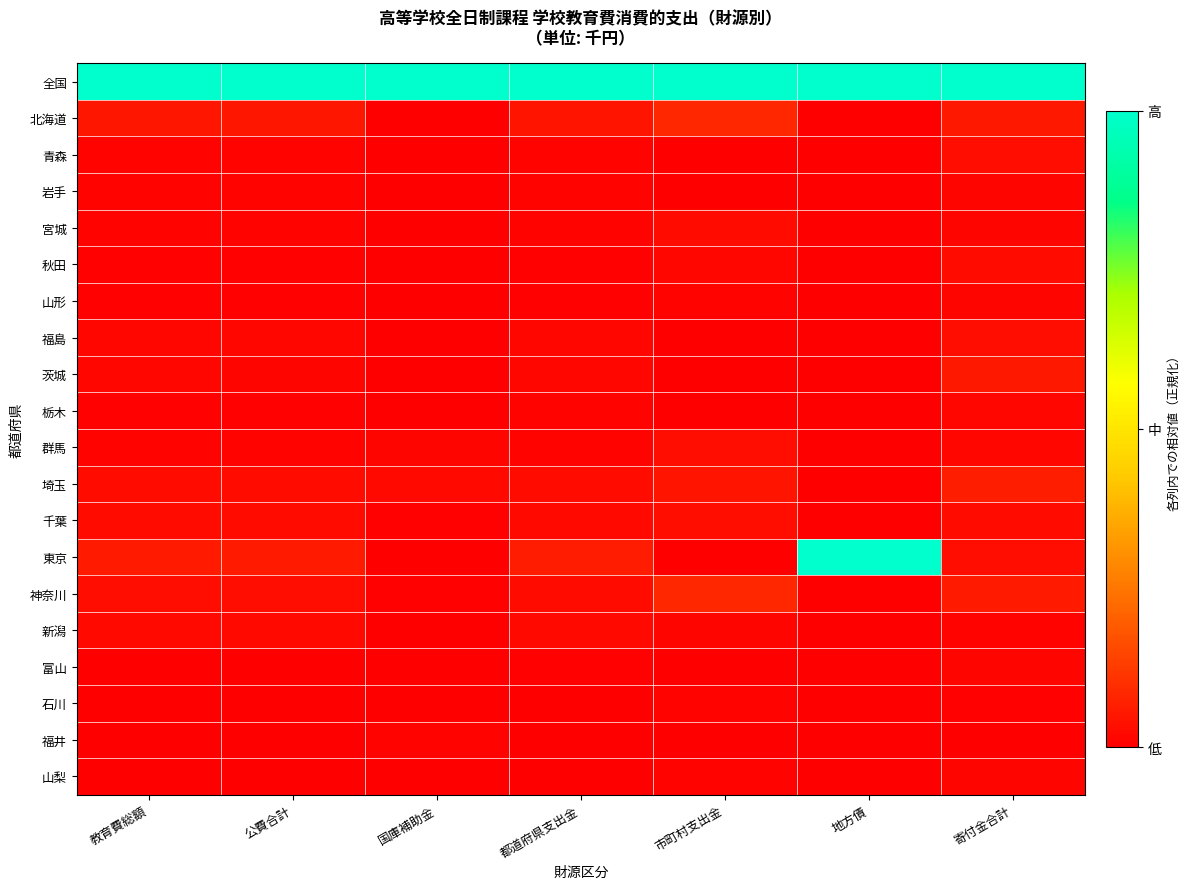

Reading left to right, list all the values displayed in this chart.

全国: 教育費総額=1.0	公費合計=1.0	国庫補助金=1.0	都道府県支出金=1.0	市町村支出金=1.0	地方債=1.0	寄付金合計=1.0
北海道: 教育費総額=0.0	公費合計=0.0	国庫補助金=0.0	都道府県支出金=0.0	市町村支出金=0.1	地方債=0.0	寄付金合計=0.1
青森: 教育費総額=0.0	公費合計=0.0	国庫補助金=0.0	都道府県支出金=0.0	市町村支出金=0.0	地方債=0.0	寄付金合計=0.0
岩手: 教育費総額=0.0	公費合計=0.0	国庫補助金=0.0	都道府県支出金=0.0	市町村支出金=0.0	地方債=0.0	寄付金合計=0.0
宮城: 教育費総額=0.0	公費合計=0.0	国庫補助金=0.0	都道府県支出金=0.0	市町村支出金=0.0	地方債=0.0	寄付金合計=0.0
秋田: 教育費総額=0.0	公費合計=0.0	国庫補助金=0.0	都道府県支出金=0.0	市町村支出金=0.0	地方債=0.0	寄付金合計=0.0
山形: 教育費総額=0.0	公費合計=0.0	国庫補助金=0.0	都道府県支出金=0.0	市町村支出金=0.0	地方債=0.0	寄付金合計=0.0
福島: 教育費総額=0.0	公費合計=0.0	国庫補助金=0.0	都道府県支出金=0.0	市町村支出金=0.0	地方債=0.0	寄付金合計=0.0
茨城: 教育費総額=0.0	公費合計=0.0	国庫補助金=0.0	都道府県支出金=0.0	市町村支出金=0.0	地方債=0.0	寄付金合計=0.1
栃木: 教育費総額=0.0	公費合計=0.0	国庫補助金=0.0	都道府県支出金=0.0	市町村支出金=0.0	地方債=0.0	寄付金合計=0.0
群馬: 教育費総額=0.0	公費合計=0.0	国庫補助金=0.0	都道府県支出金=0.0	市町村支出金=0.0	地方債=0.0	寄付金合計=0.0
埼玉: 教育費総額=0.0	公費合計=0.0	国庫補助金=0.0	都道府県支出金=0.0	市町村支出金=0.0	地方債=0.0	寄付金合計=0.1
千葉: 教育費総額=0.0	公費合計=0.0	国庫補助金=0.0	都道府県支出金=0.0	市町村支出金=0.0	地方債=0.0	寄付金合計=0.0
東京: 教育費総額=0.1	公費合計=0.1	国庫補助金=0.0	都道府県支出金=0.1	市町村支出金=0.0	地方債=1.0	寄付金合計=0.0
神奈川: 教育費総額=0.0	公費合計=0.0	国庫補助金=0.0	都道府県支出金=0.0	市町村支出金=0.1	地方債=0.0	寄付金合計=0.1
新潟: 教育費総額=0.0	公費合計=0.0	国庫補助金=0.0	都道府県支出金=0.0	市町村支出金=0.0	地方債=0.0	寄付金合計=0.0
富山: 教育費総額=0.0	公費合計=0.0	国庫補助金=0.0	都道府県支出金=0.0	市町村支出金=0.0	地方債=0.0	寄付金合計=0.0
石川: 教育費総額=0.0	公費合計=0.0	国庫補助金=0.0	都道府県支出金=0.0	市町村支出金=0.0	地方債=0.0	寄付金合計=0.0
福井: 教育費総額=0.0	公費合計=0.0	国庫補助金=0.0	都道府県支出金=0.0	市町村支出金=0.0	地方債=0.0	寄付金合計=0.0
山梨: 教育費総額=0.0	公費合計=0.0	国庫補助金=0.0	都道府県支出金=0.0	市町村支出金=0.0	地方債=0.0	寄付金合計=0.0